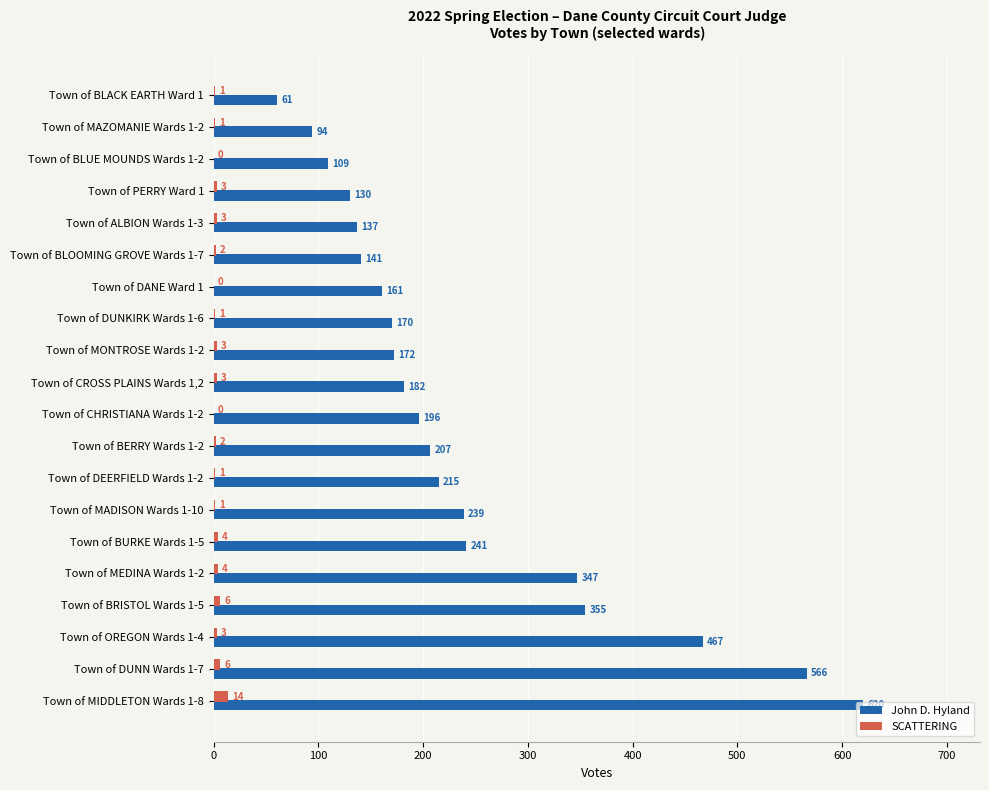

Is the value of SCATTERING at Town of MADISON Wards 1-10 greater than the value of John D. Hyland at Town of MEDINA Wards 1-2?

No